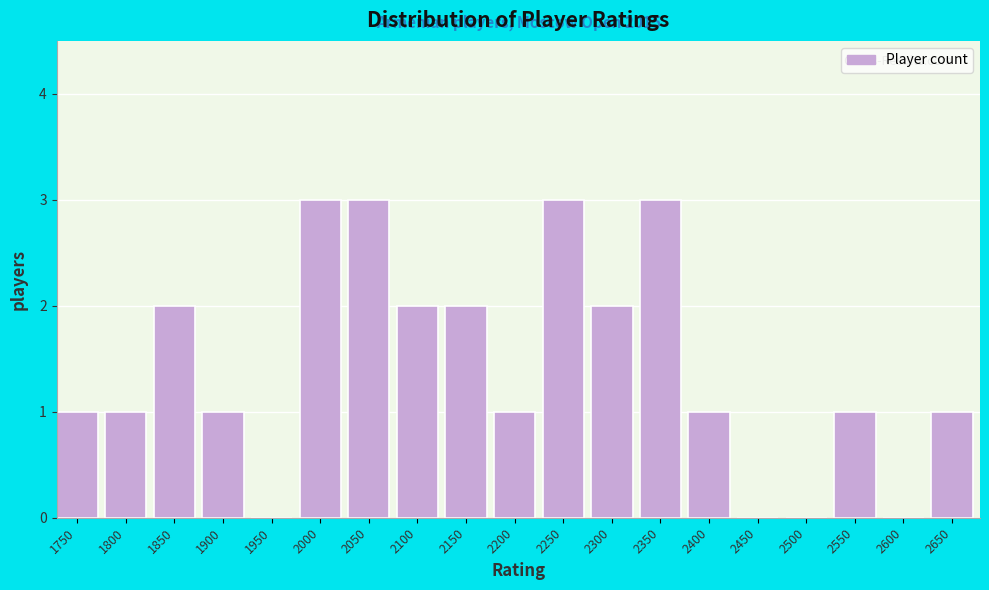

Reading right to left, list all the values displayed in this chart.

2650=1	2600=0	2550=1	2500=0	2450=0	2400=1	2350=3	2300=2	2250=3	2200=1	2150=2	2100=2	2050=3	2000=3	1950=0	1900=1	1850=2	1800=1	1750=1